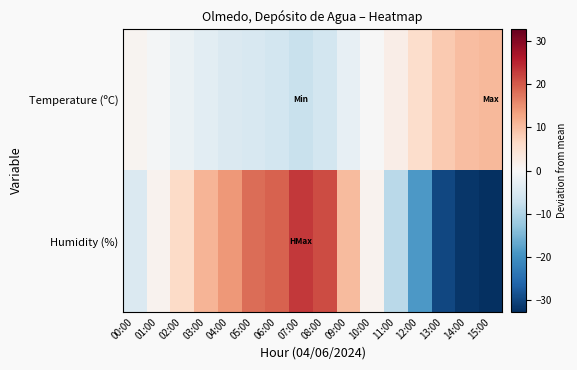

Reading left to right, extract all data points from this chart.

Temperature (ºC): 00:00=1.0	01:00=-0.7	02:00=-2.1	03:00=-3.5	04:00=-4.6	05:00=-5.3	06:00=-6.0	07:00=-7.3	08:00=-5.9	09:00=-2.7	10:00=-0.1	11:00=2.3	12:00=5.7	13:00=8.5	14:00=10.2	15:00=10.7
Humidity (%): 00:00=-4.8	01:00=1.2	02:00=6.2	03:00=11.2	04:00=14.2	05:00=18.2	06:00=19.2	07:00=23.2	08:00=21.2	09:00=10.2	10:00=1.2	11:00=-8.8	12:00=-18.8	13:00=-29.8	14:00=-31.8	15:00=-32.8